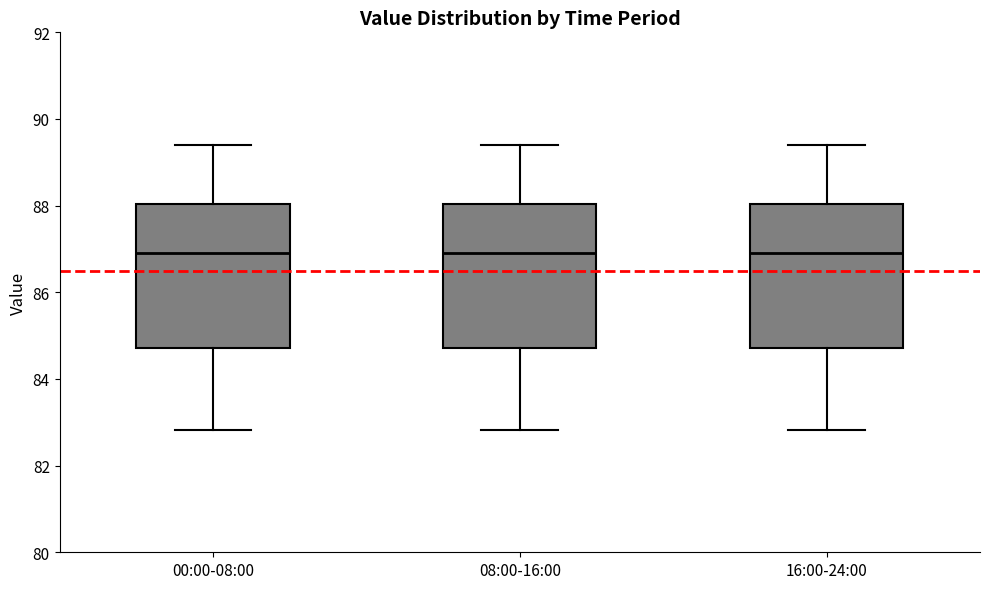

Reading left to right, read every box against the y-axis: the position of its median line, the range the box covers, and the ends of its whiskers. The values are not printed on the chart, so give them approximately, as read against the axis.

00:00-08:00: median 87.0, box 84.8 to 88.0, whiskers 82.8 to 89.4
08:00-16:00: median 87.0, box 84.8 to 88.0, whiskers 82.8 to 89.4
16:00-24:00: median 87.0, box 84.8 to 88.0, whiskers 82.8 to 89.4